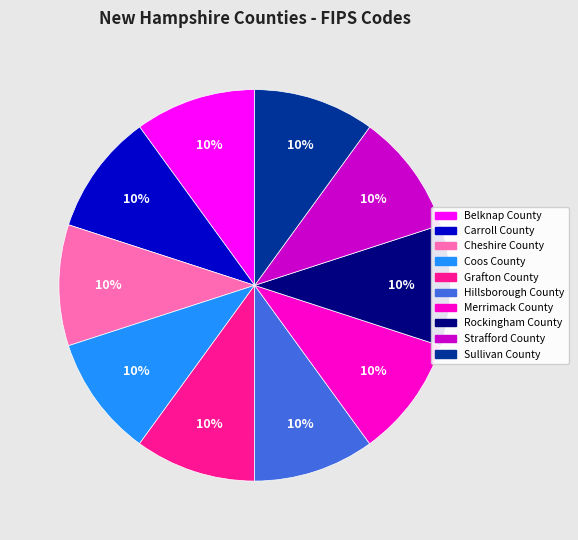

Is the sum of Merrimack County and Sullivan County greater than half?

No